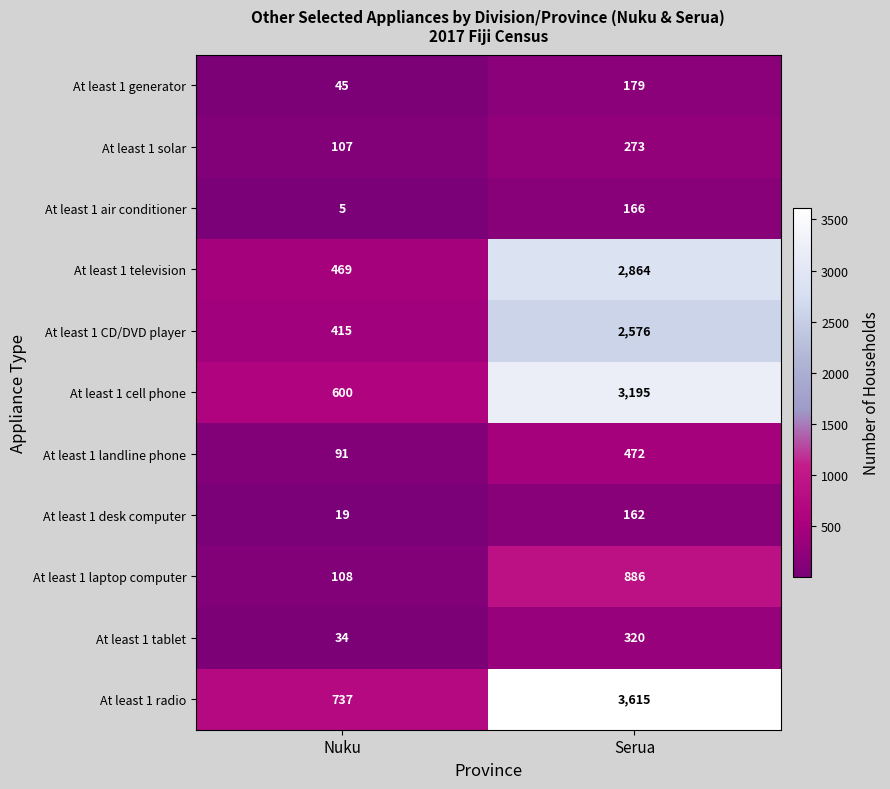

Which series has the largest range (max minus min)?

At least 1 radio